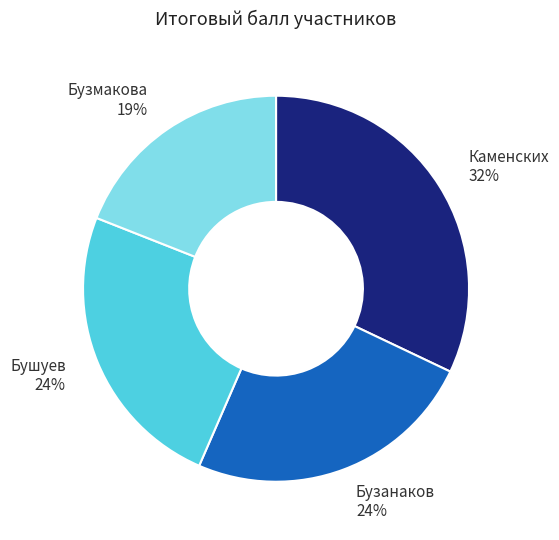

Which category has the smallest portion of the pie?

Бузмакова